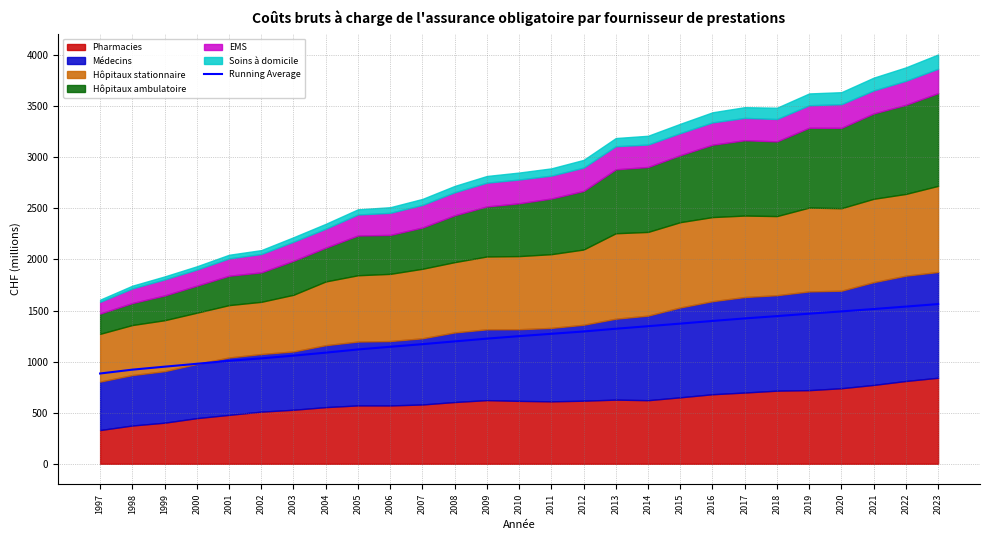

Reading left to right, extract all data points from this chart.

883.5	921.0	950.1	978.3	1007.7	1031.4	1058.3	1087.4	1118.8	1145.0	1170.5	1197.6	1224.7	1249.2	1271.9	1294.6	1321.6	1346.3	1371.8	1397.8	1422.6	1445.1	1468.9	1491.1	1514.6	1538.4	1563.0